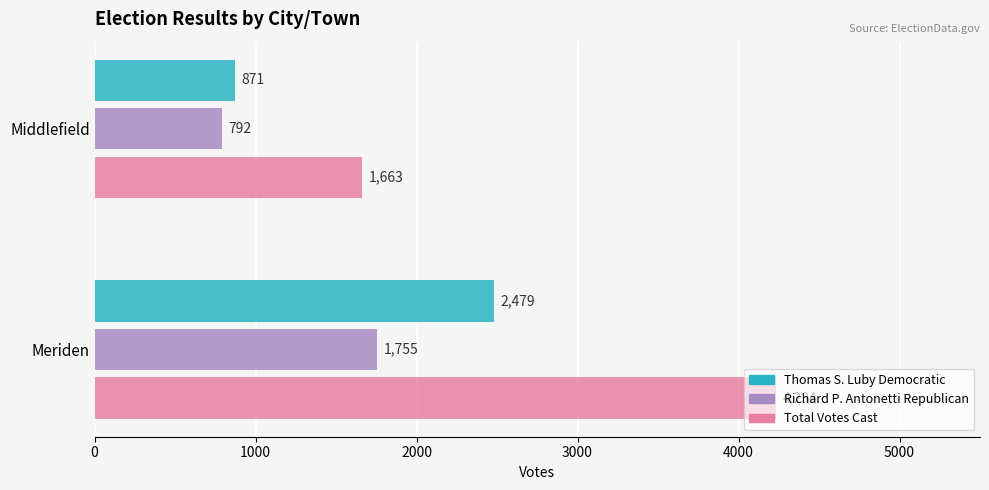

What is the sum of all Richard P. Antonetti Republican values?

2547